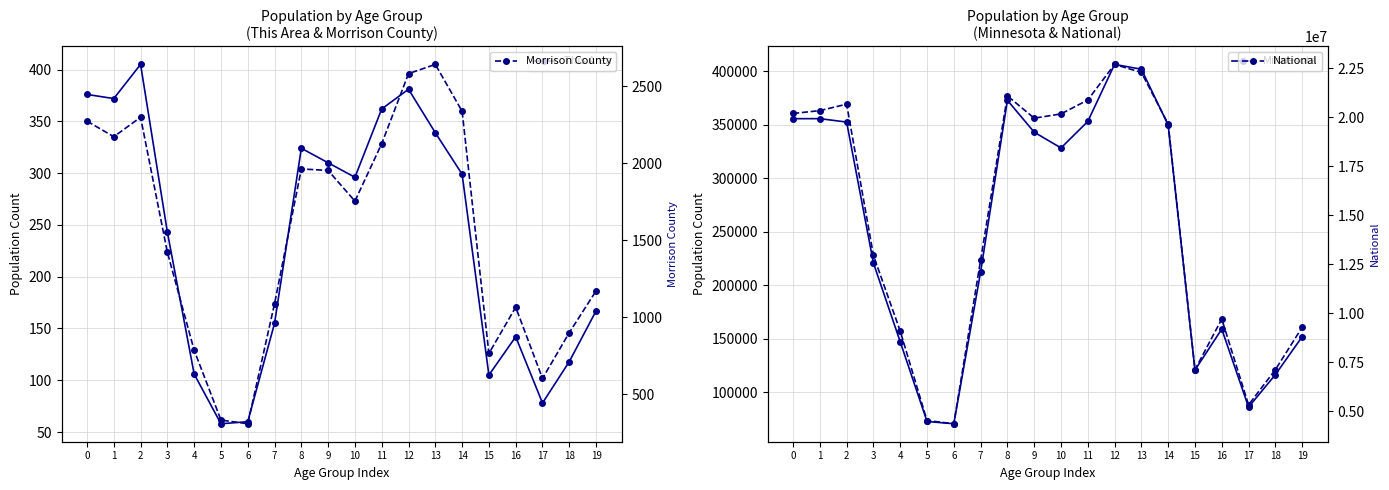

Between 13 and 10, which is larger?

13